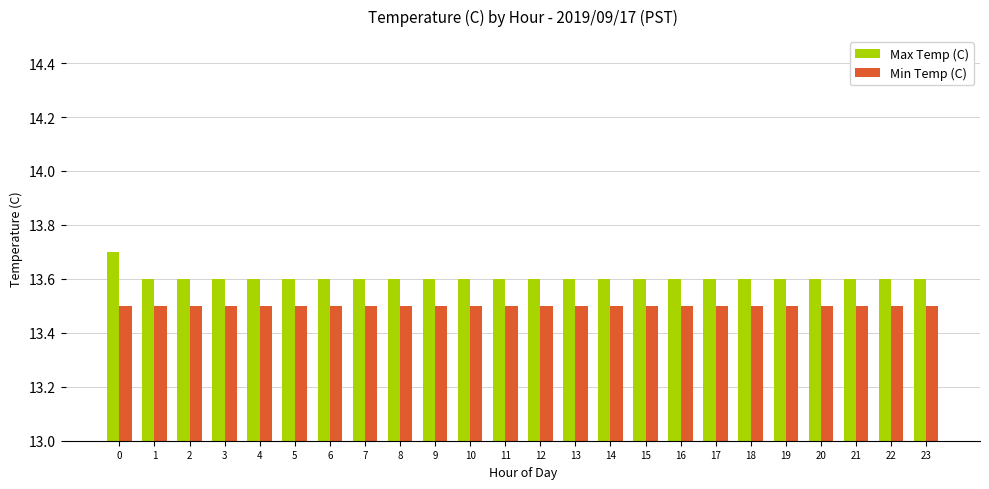

What is the average value of the Min Temp (C) series?

13.5